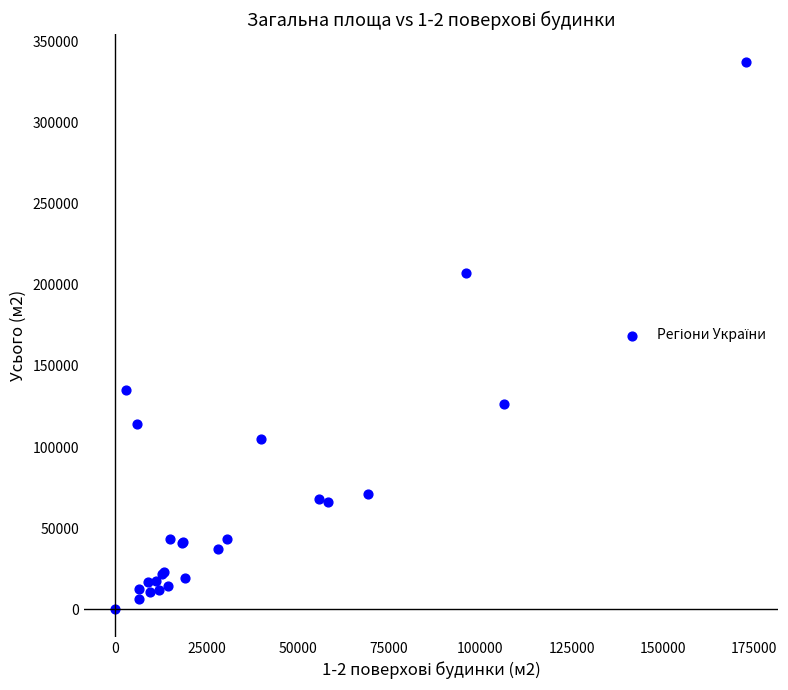

What Y value in the scatter plot is closest to 168778?

135429